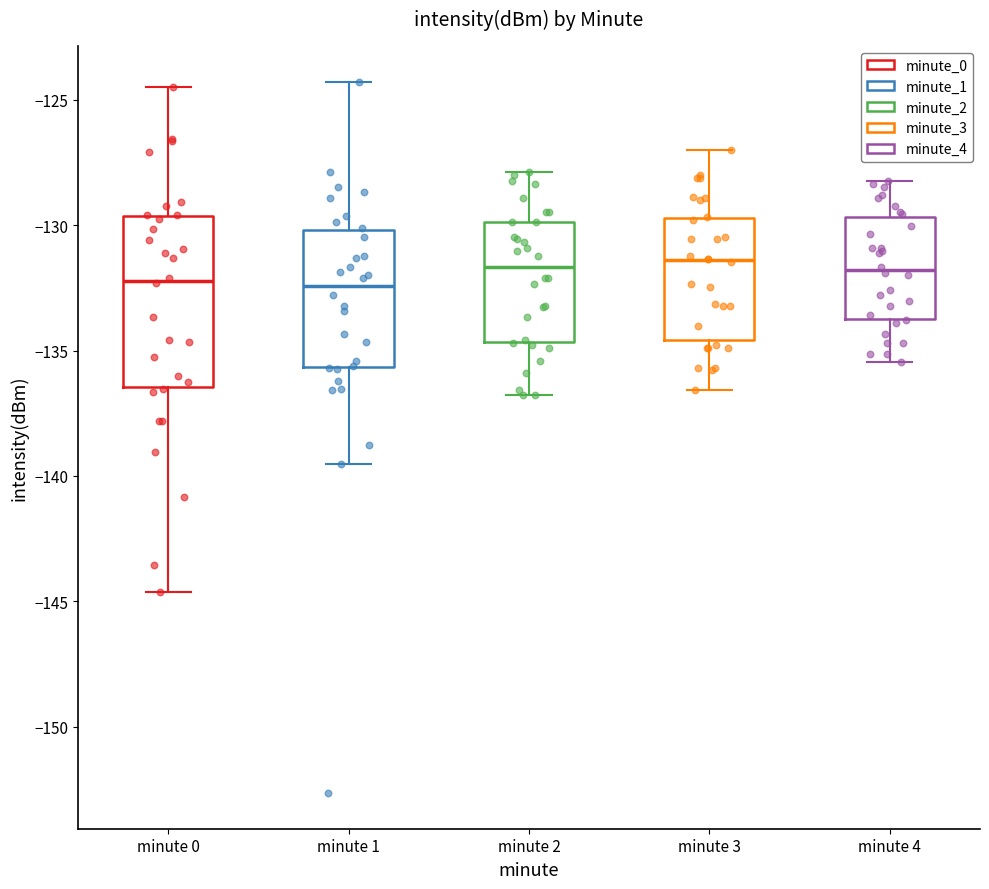

Reading left to right, transcribe this box plot: for each box, give where its median line is, the range the box spans, and where its two whiskers end, as read against the y-axis. The values are not printed on the chart, so give them approximately, as read against the axis.

minute 0: median -132.0, box -136.5 to -129.5, whiskers -144.5 to -124.5
minute 1: median -132.5, box -135.5 to -130.0, whiskers -139.5 to -124.5
minute 2: median -131.5, box -134.5 to -130.0, whiskers -137.0 to -128.0
minute 3: median -131.5, box -134.5 to -129.5, whiskers -136.5 to -127.0
minute 4: median -132.0, box -133.5 to -129.5, whiskers -135.5 to -128.0